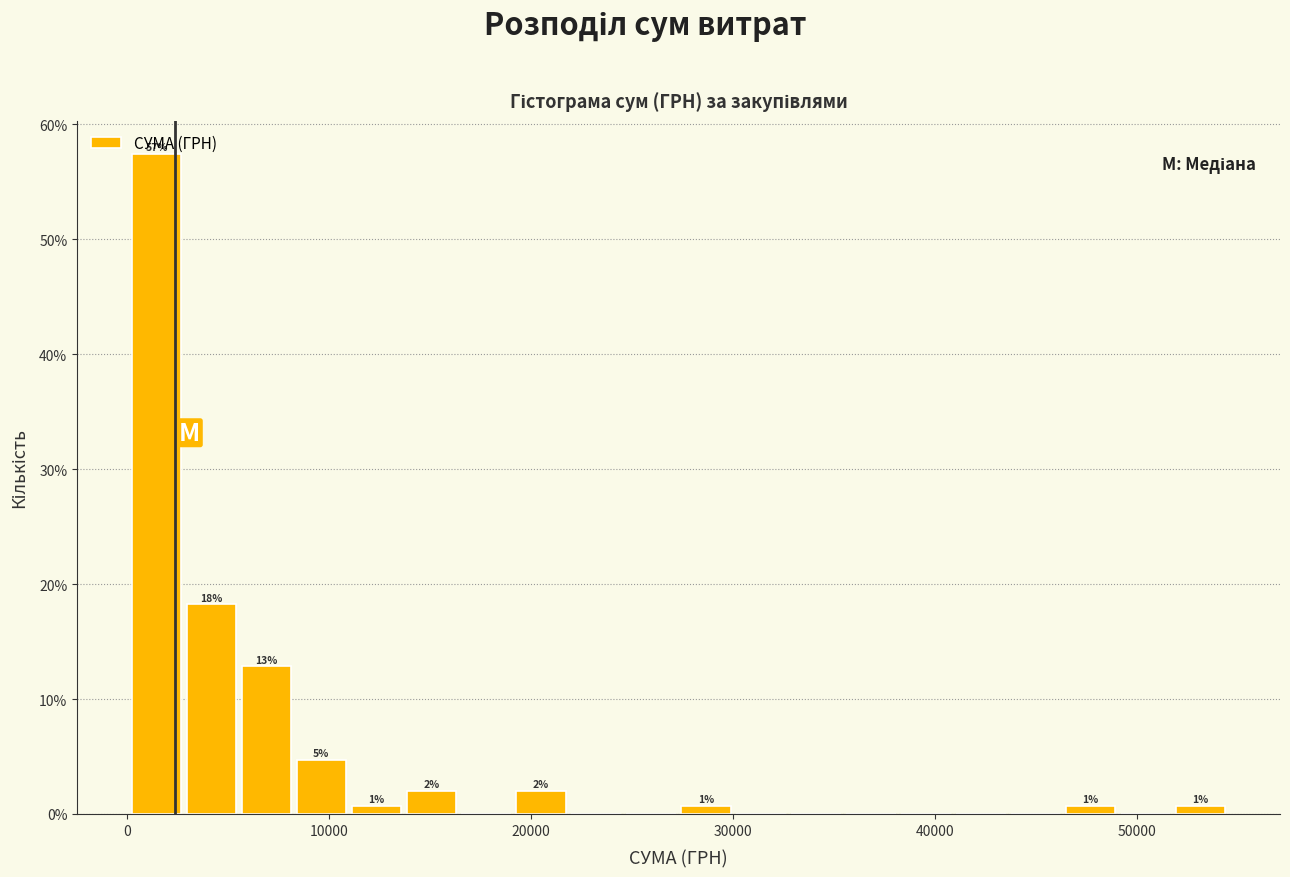

Read against the x-axis, roughly where is the centre of the tallest bar?

1000